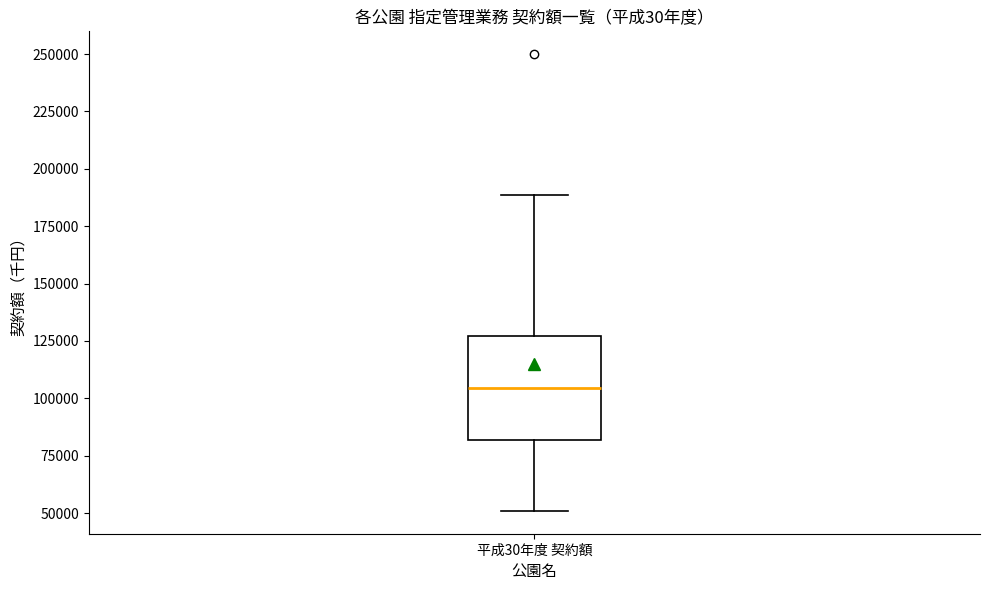

Read this box plot against the y-axis: the position of the median line, the range covered by the box, and the ends of both whiskers. The values are not printed on the chart, so give them approximately, as read against the axis.

median 105000, box 80000 to 125000, whiskers 50000 to 190000